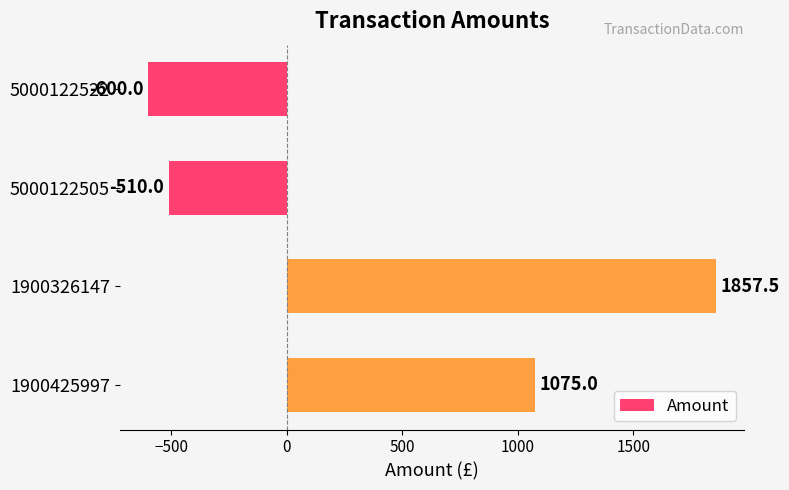

Reading top to bottom, list all the values displayed in this chart.

-600.0	-510.0	1857.5	1075.0